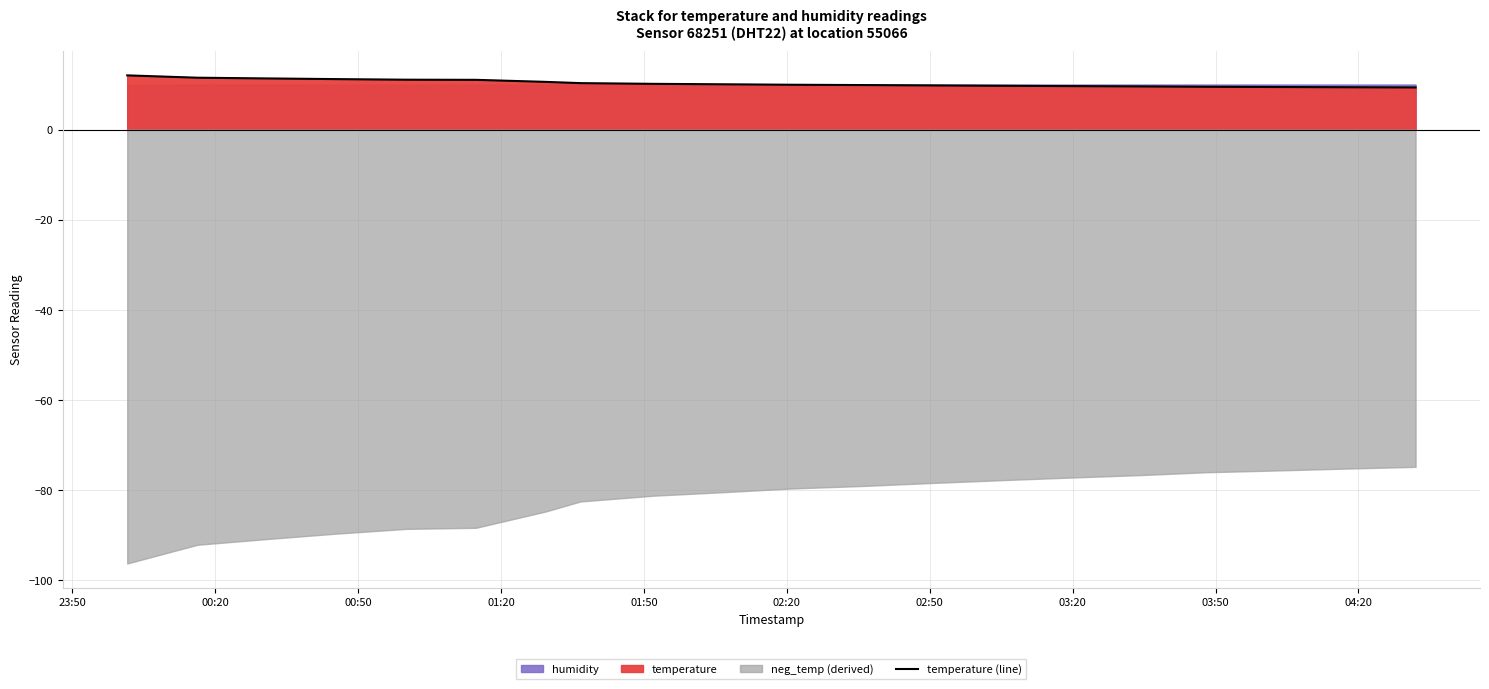

At which label does the data first exceed 10?

23:50